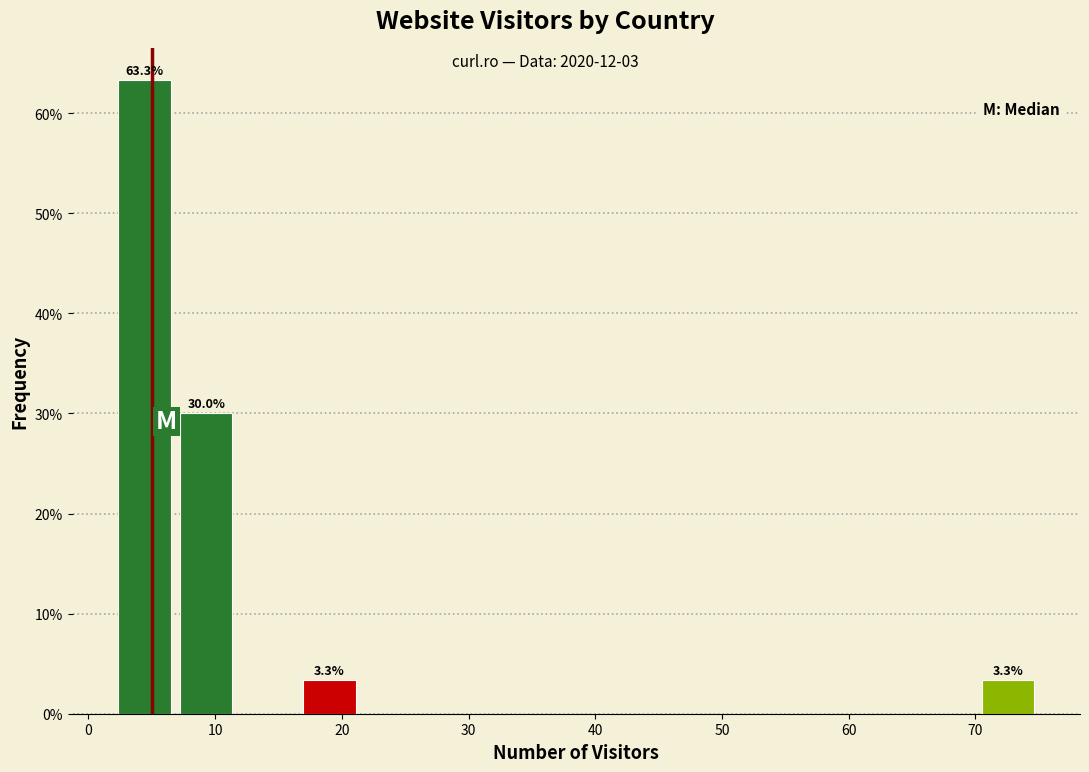

Over which range of the x-axis is the bar tallest?

2 to 7